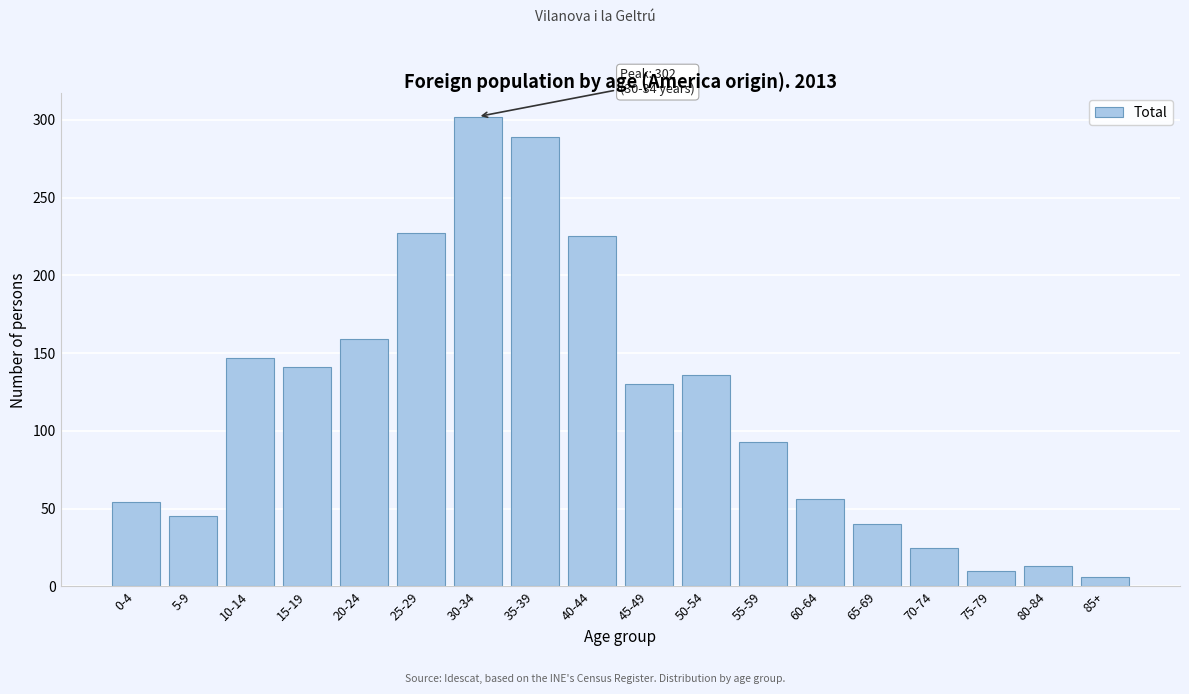

Reading left to right, what are all the values shown in this chart?

54	45	147	141	159	227	302	289	225	130	136	93	56	40	25	10	13	6